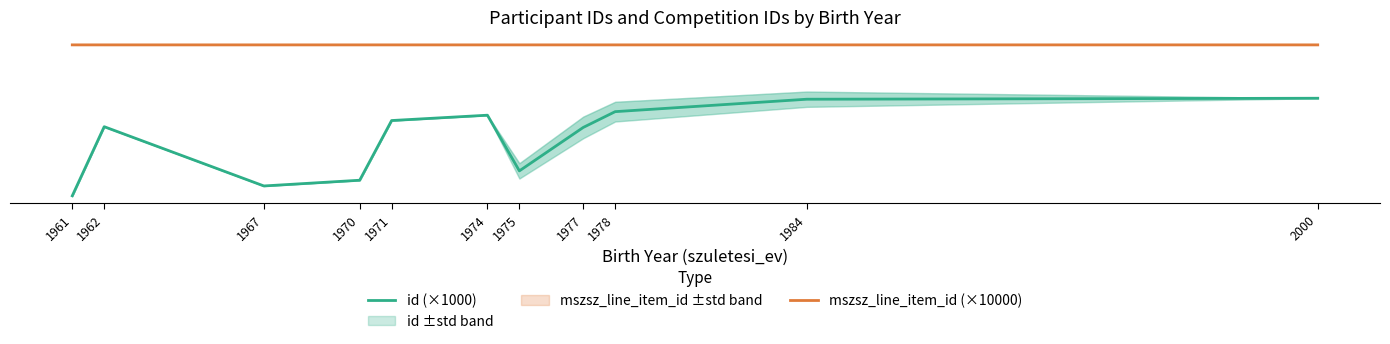

In id (×1000), how many points are lower than both neighbors (excluding endpoints)?

2